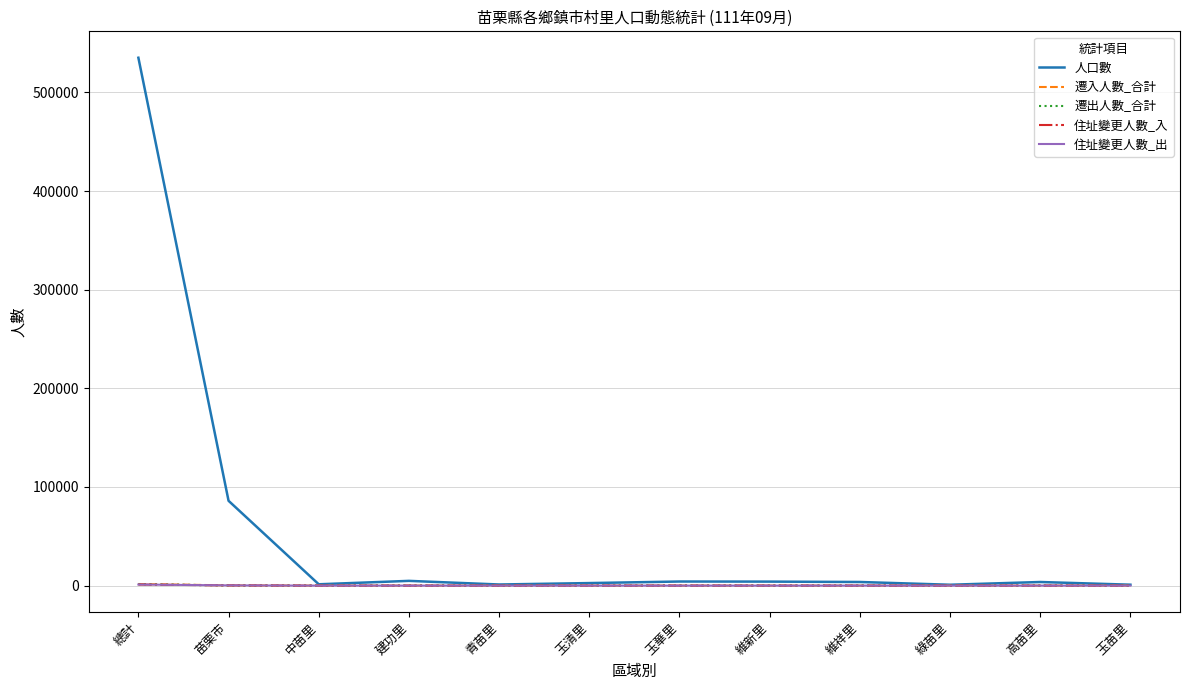

What is the greatest value displayed?

535187